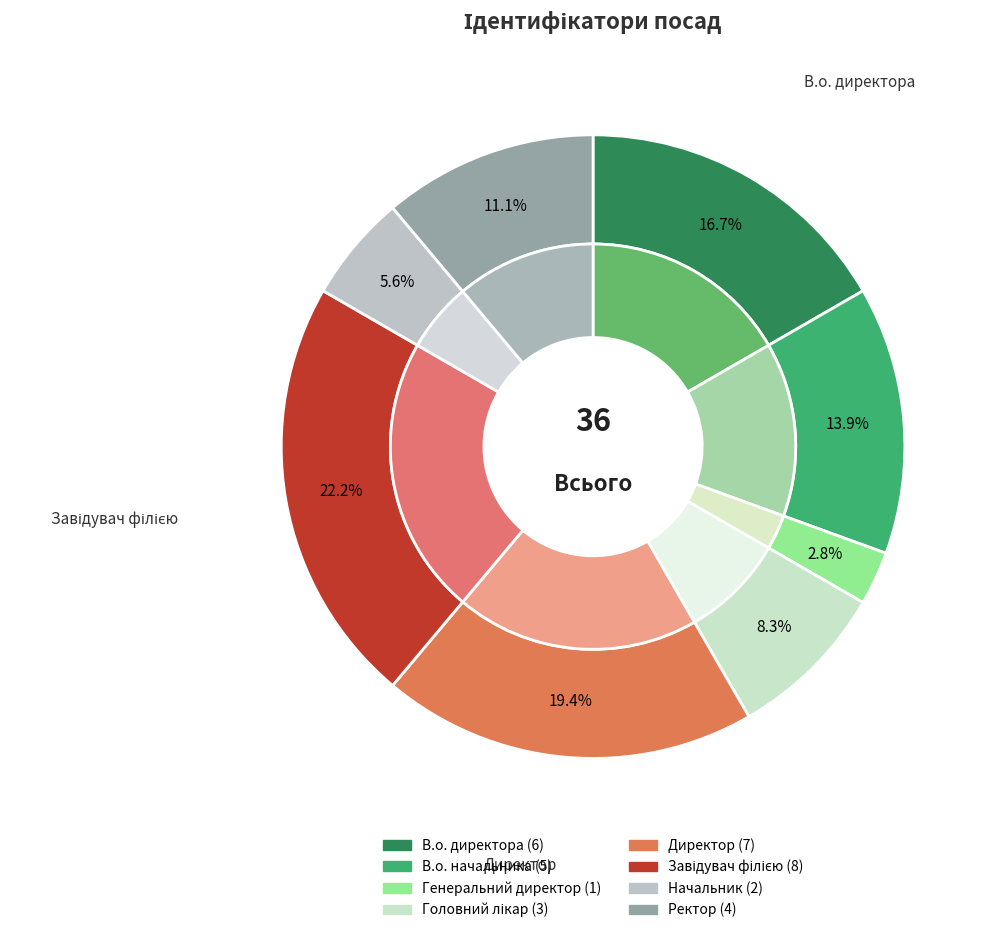

Rank the categories by value from highest to lowest.

Завідувач філією, Директор, В.о. директора, В.о. начальника, Ректор, Головний лікар, Начальник, Генеральний директор